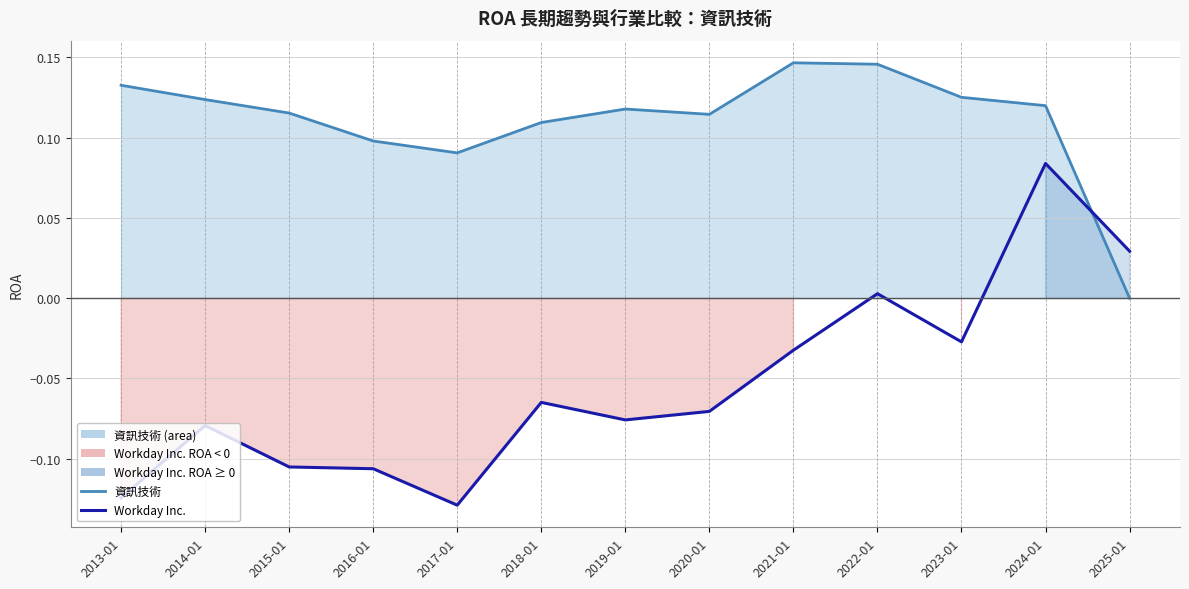

What is the label of the 1st point from the right?

2025-01